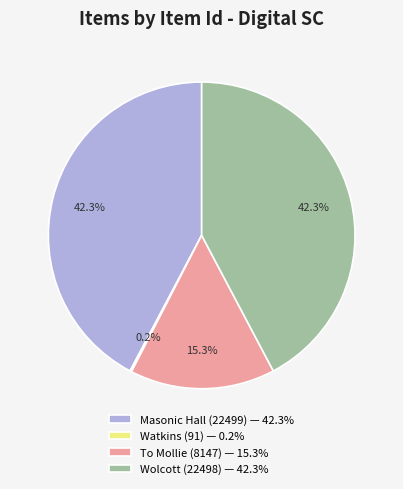

Between To Mollie (8147) — 15.3% and Masonic Hall (22499) — 42.3%, which is larger?

Masonic Hall (22499) — 42.3%